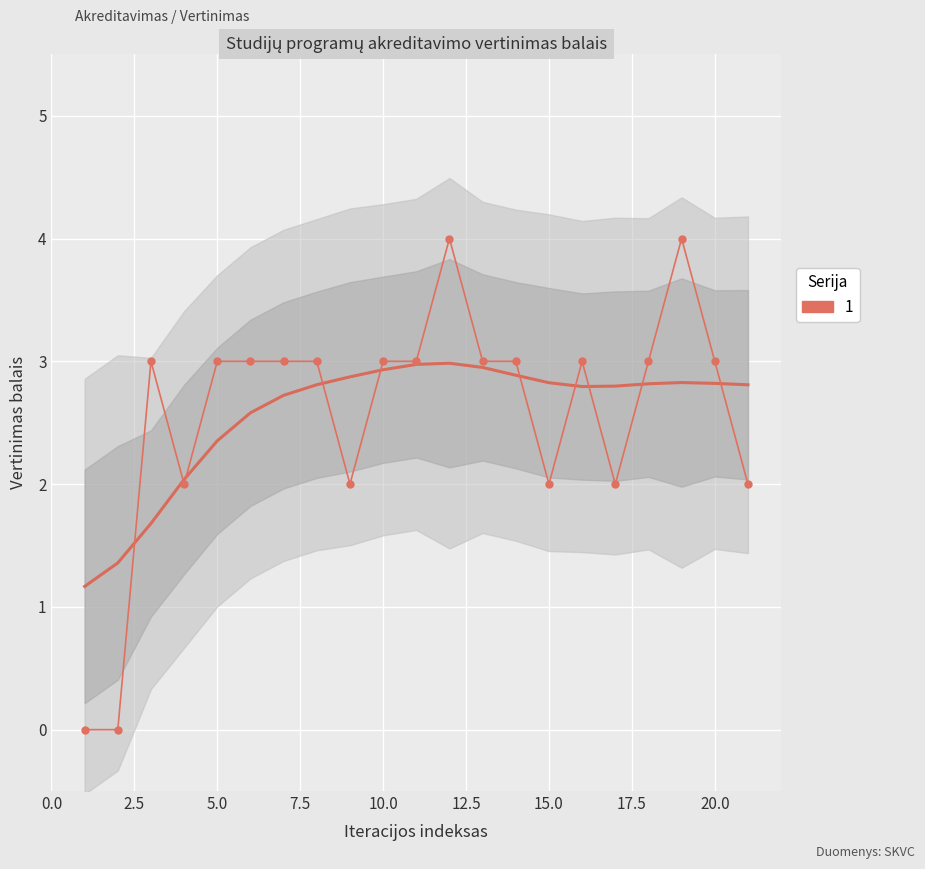

Reading right to left, extract all data points from this chart.

2	3	4	3	2	3	2	3	3	4	3	3	2	3	3	3	3	2	3	0	0